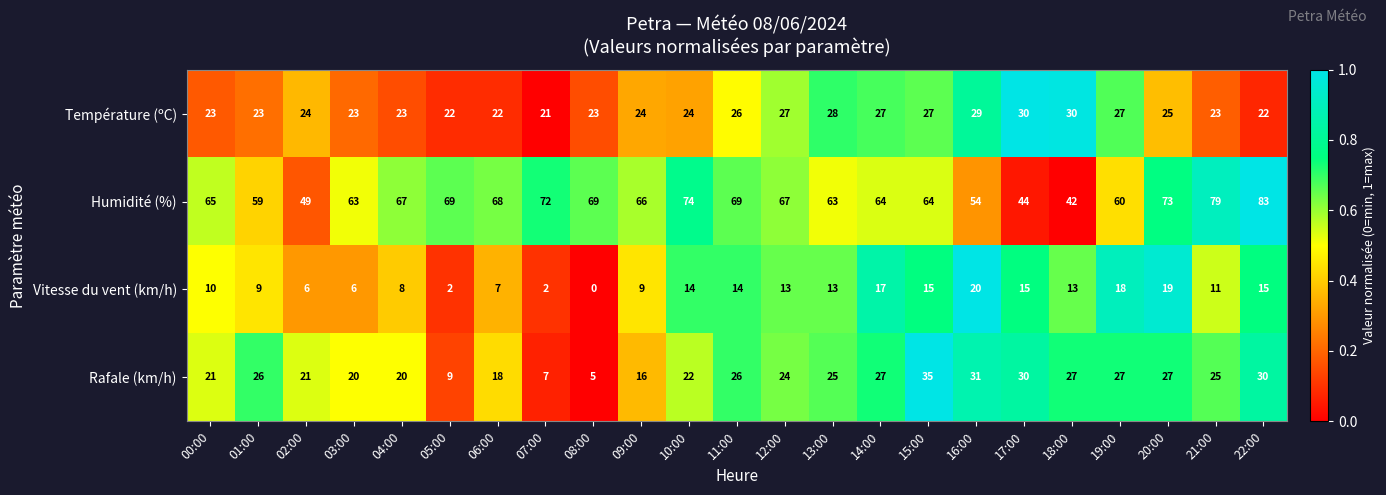

Is it true that Vitesse du vent (km/h) equals 7 at 06:00?

True